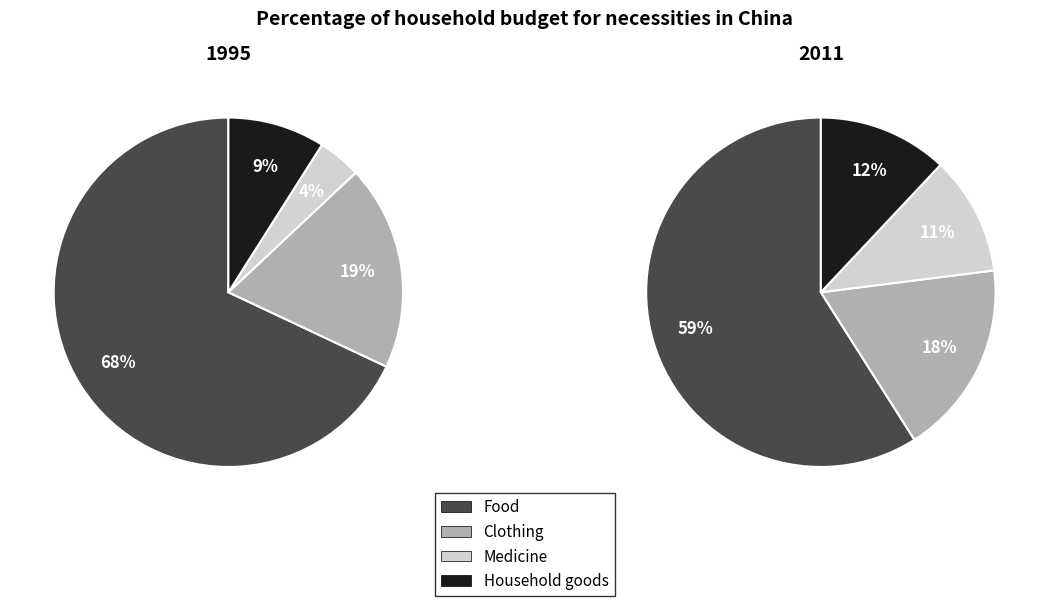

What percentage is the 2 slice, to the nearest percent?

11%